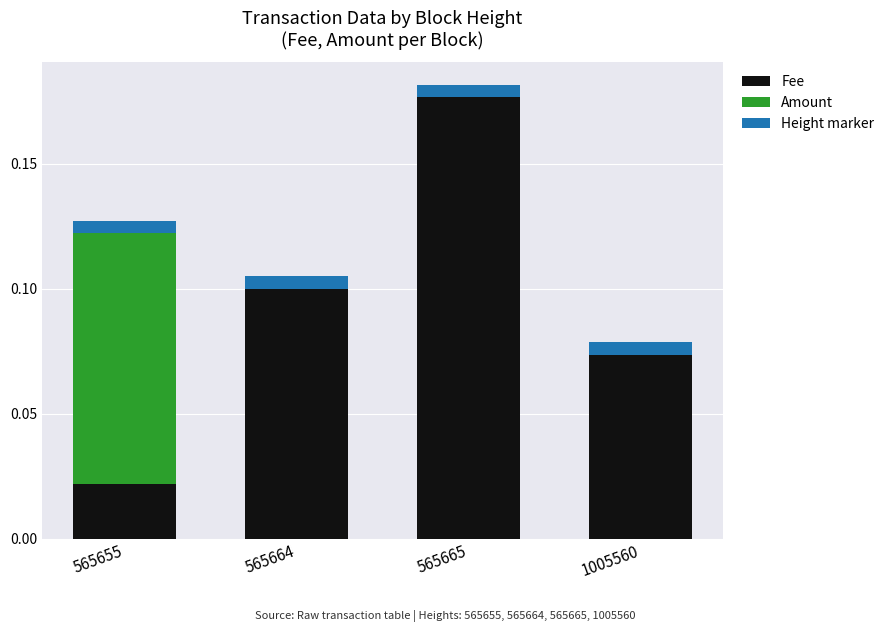

The value of Fee at 565664 is 0.1. True or false?

True